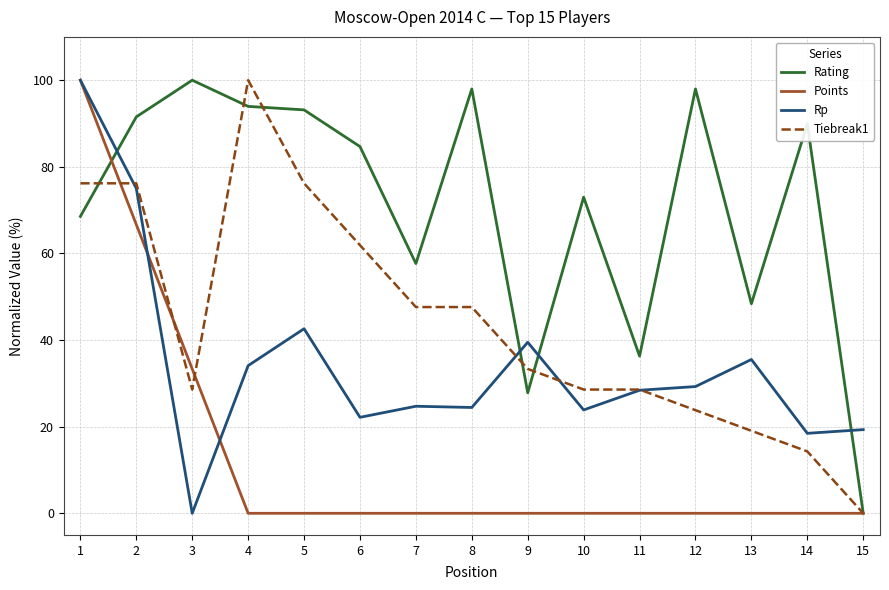

What is the sum of all Points values?

200.0